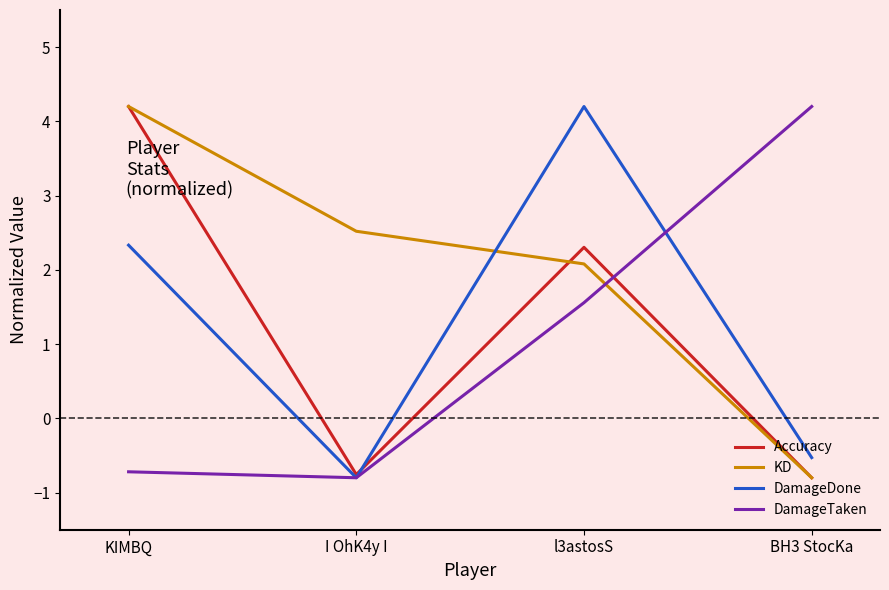

What is the difference between the maximum and minimum values in the KD series?

5.0